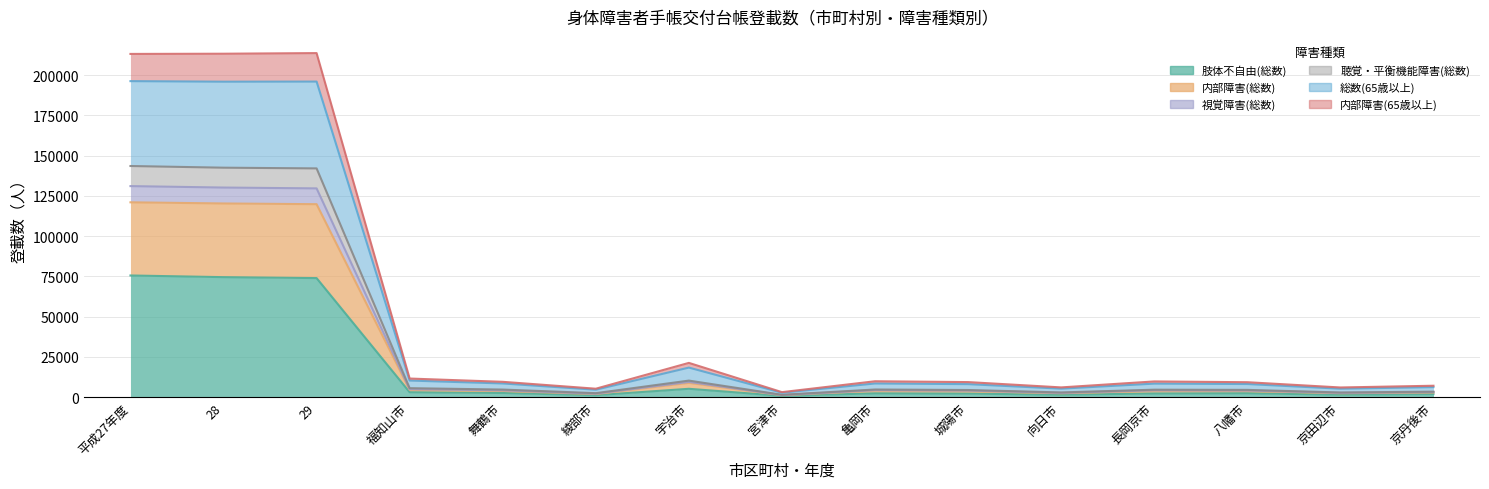

True or false: 総数(65歳以上) and 視覚障害(総数) intersect in this chart.

False